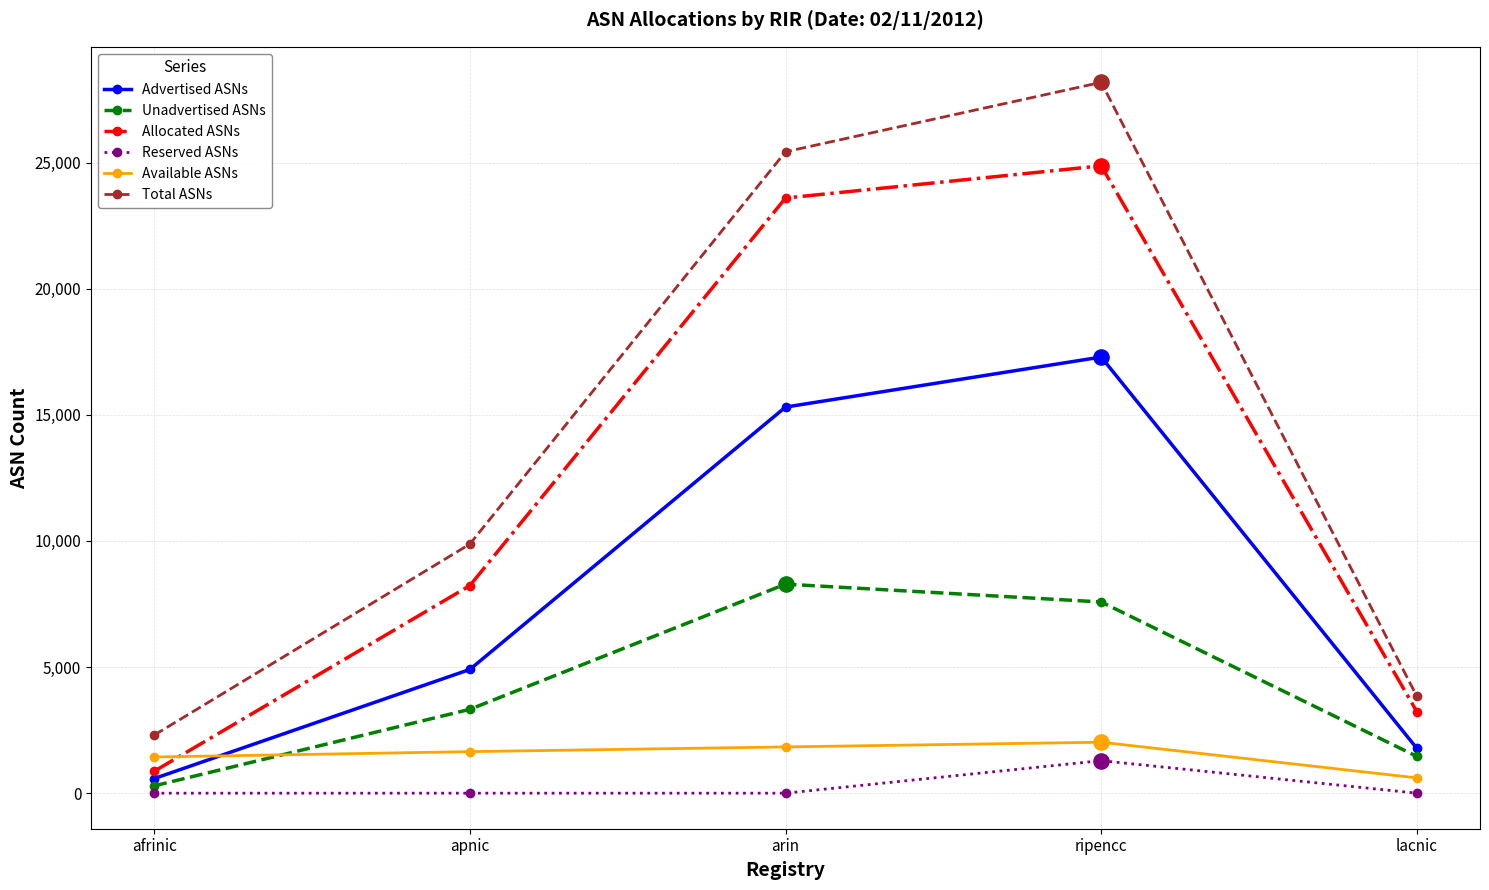

What are all the series names shown in the legend?

Advertised ASNs, Unadvertised ASNs, Allocated ASNs, Reserved ASNs, Available ASNs, Total ASNs